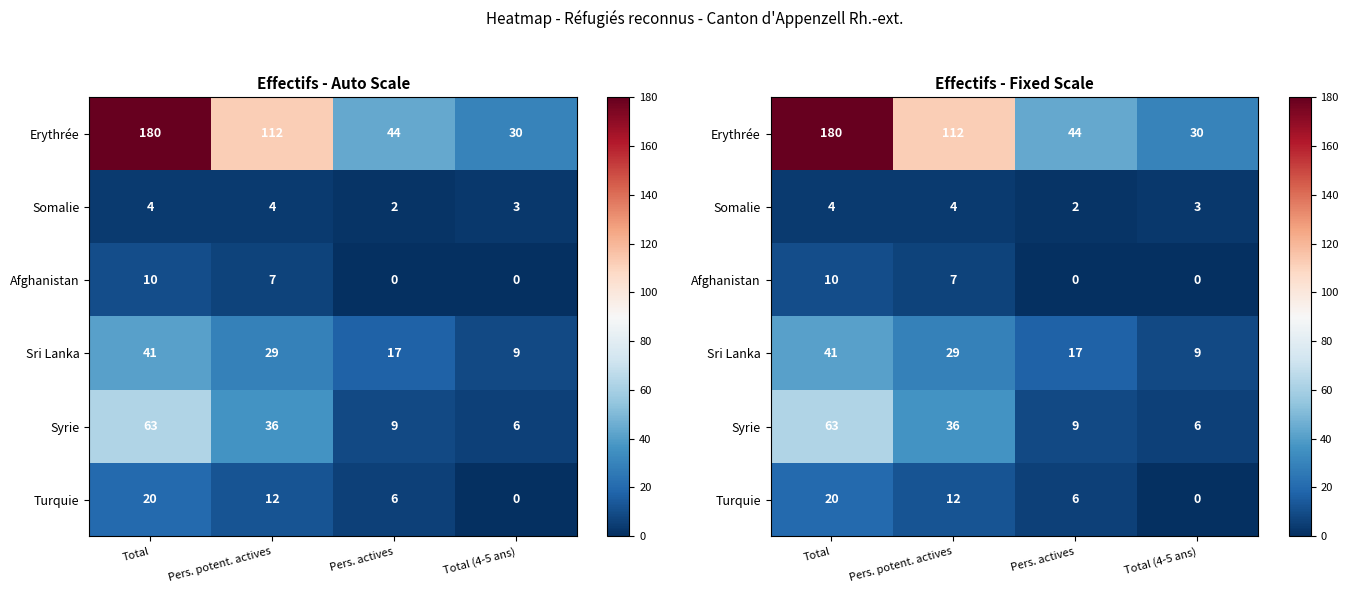

Between Total and Pers. potent. actives, which series saw the biggest shift?

Erythrée